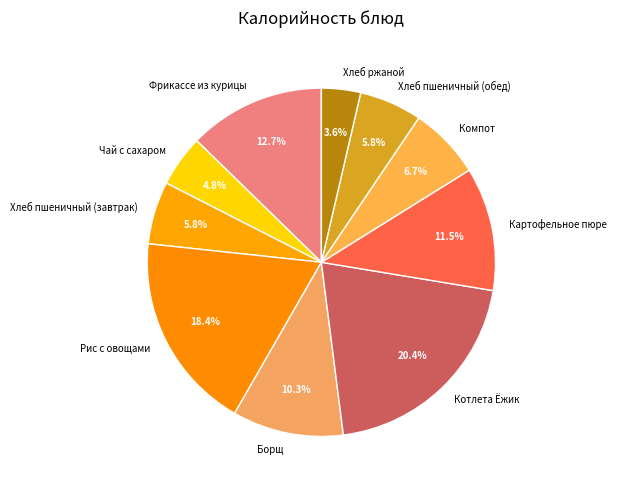

The Фрикассе из курицы slice represents 20% of the pie. True or false?

False